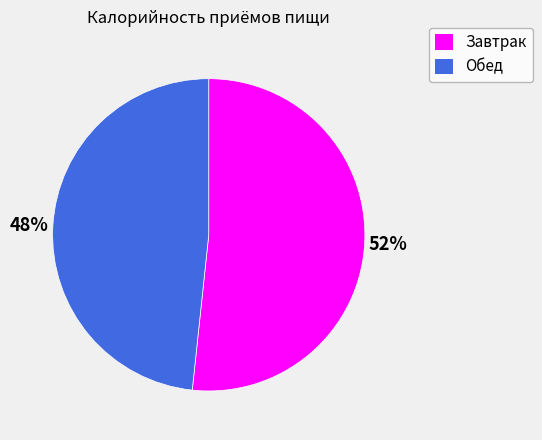

Rank the categories by value from lowest to highest.

Обед, Завтрак